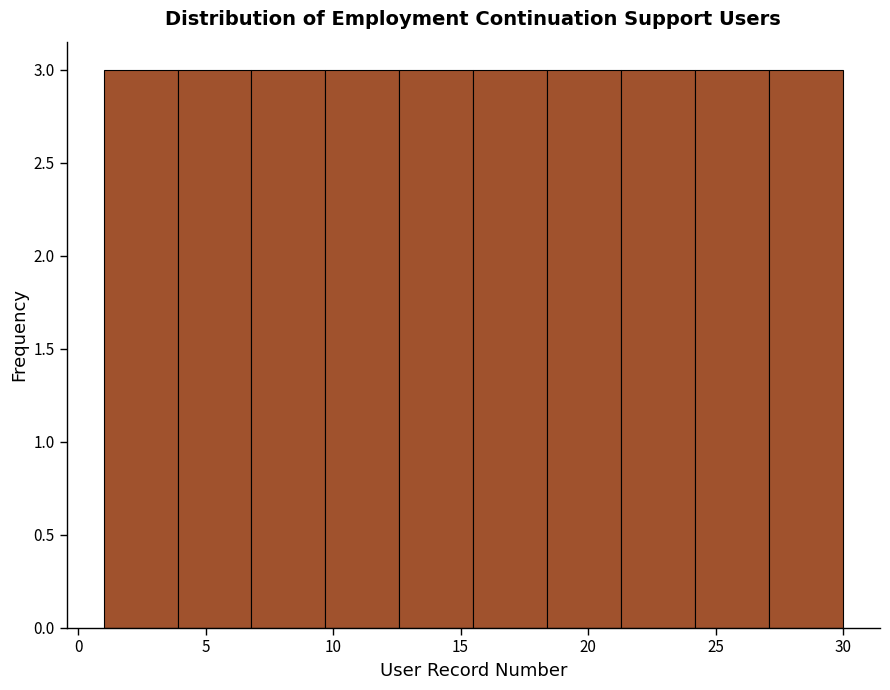

Reading left to right, transcribe this chart: for each bar, give the range it covers on the x-axis and its height. Neither the bar edges nor the heights are printed on the chart, so give them approximately, as read against the axes.

1.0 to 3.9: 3
3.9 to 6.8: 3
6.8 to 9.7: 3
9.7 to 12.6: 3
12.6 to 15.5: 3
15.5 to 18.4: 3
18.4 to 21.3: 3
21.3 to 24.2: 3
24.2 to 27.1: 3
27.1 to 30.0: 3